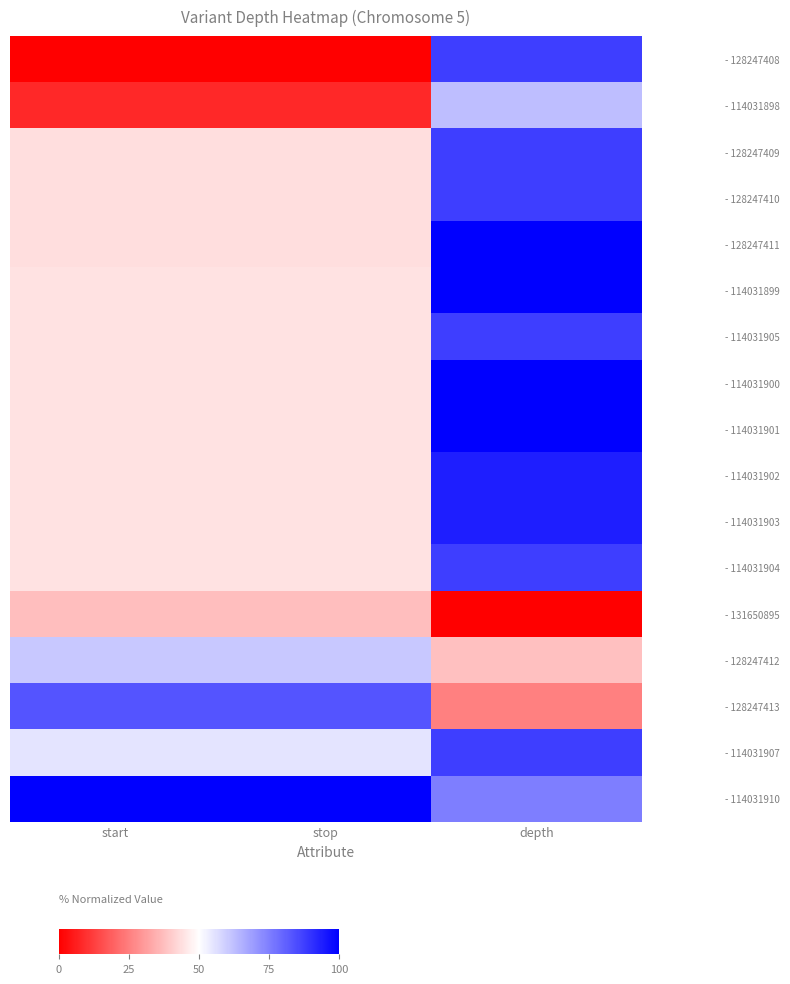

Which series changed the most between stop and depth?

- 128247408